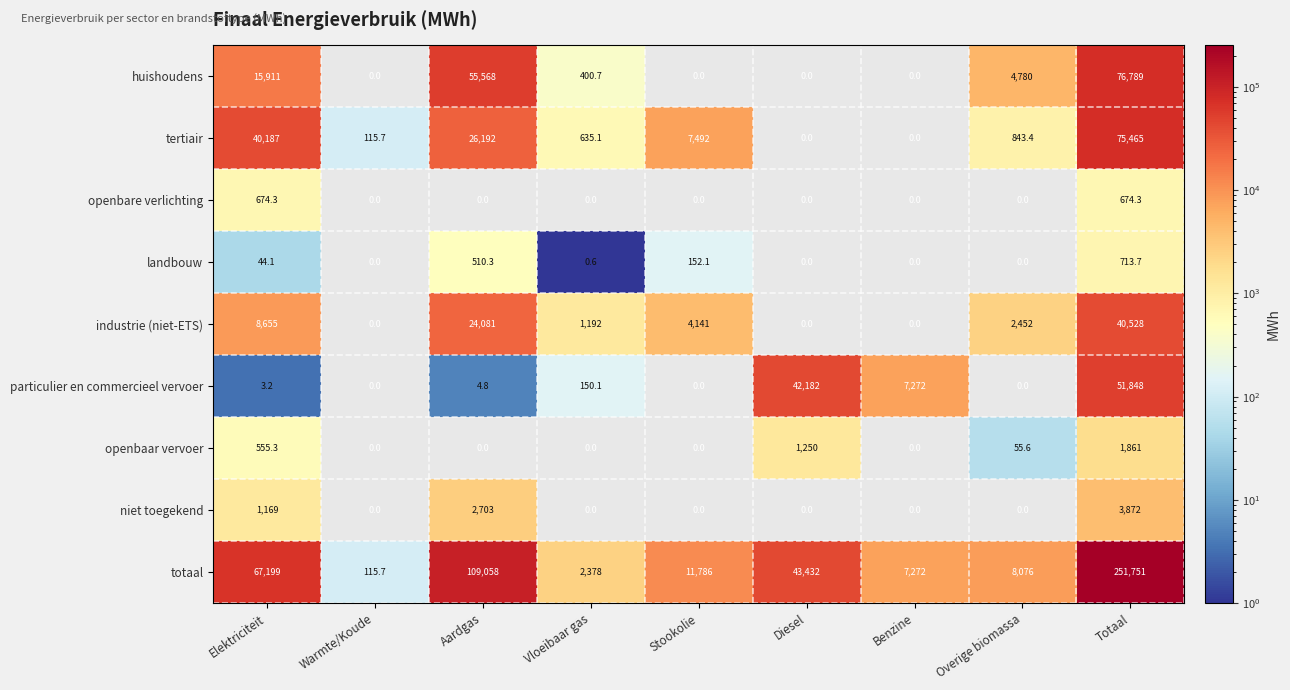

How many categories are shown in the chart?

9